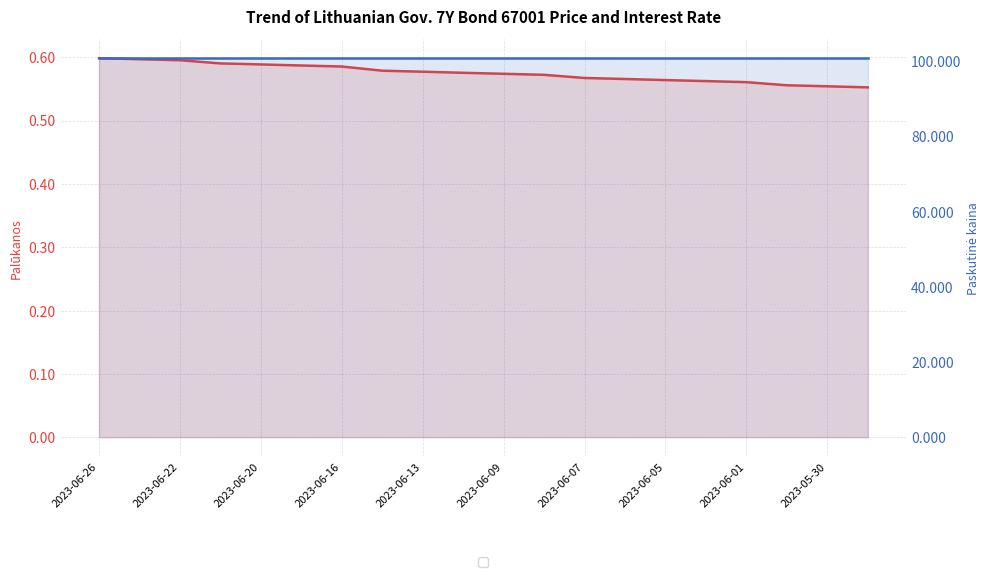

What is the lowest value of the Paskutinė kaina series?

100.7